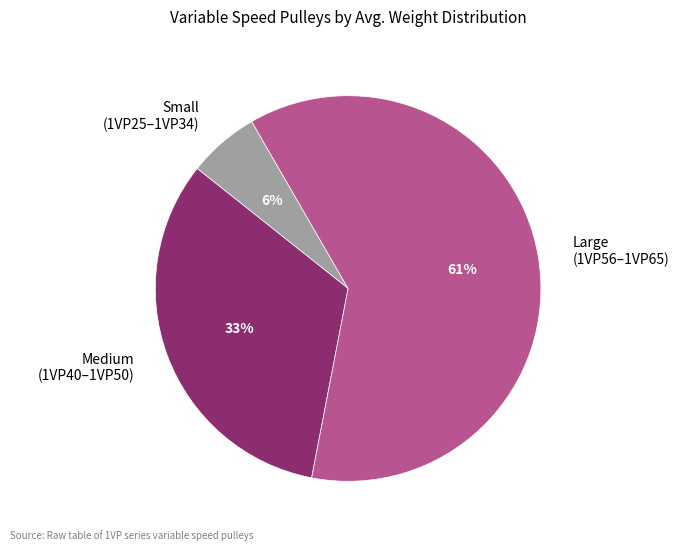

How many slices are in this pie chart?

3